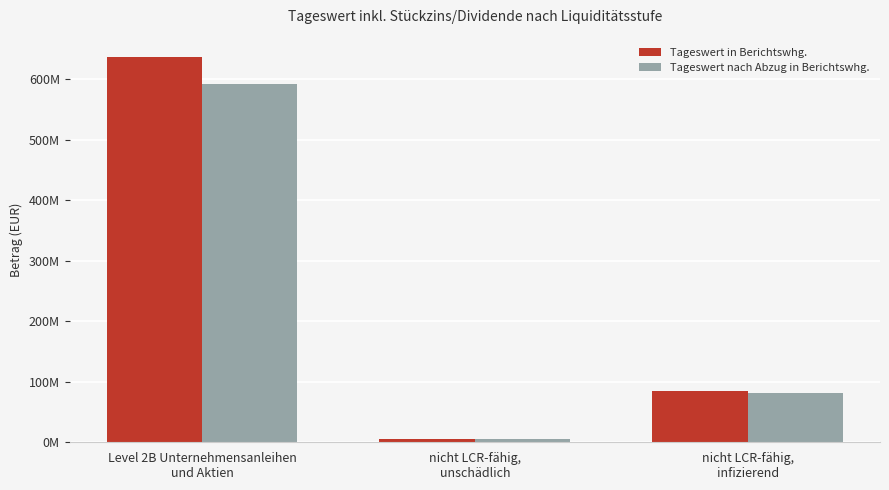

What are all the series names shown in the legend?

Tageswert in Berichtswhg., Tageswert nach Abzug in Berichtswhg.